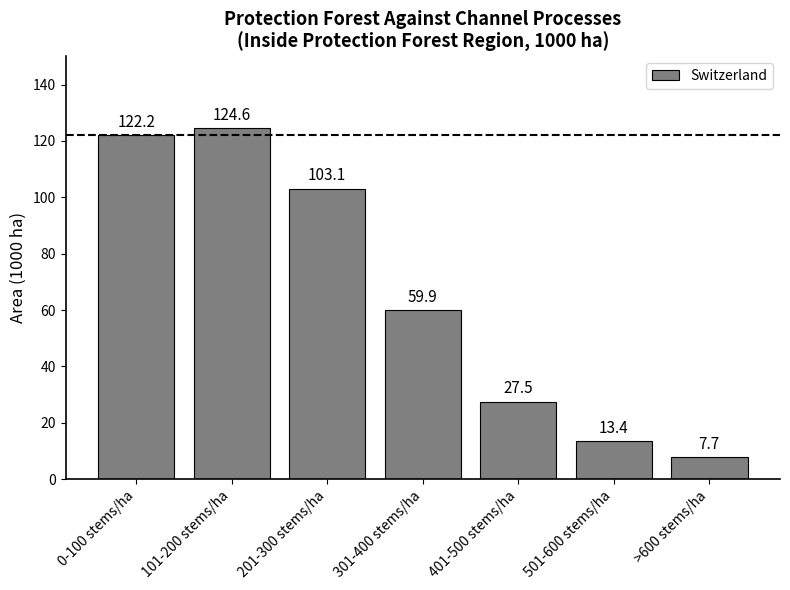

What position from the right is 0-100 stems/ha?

7